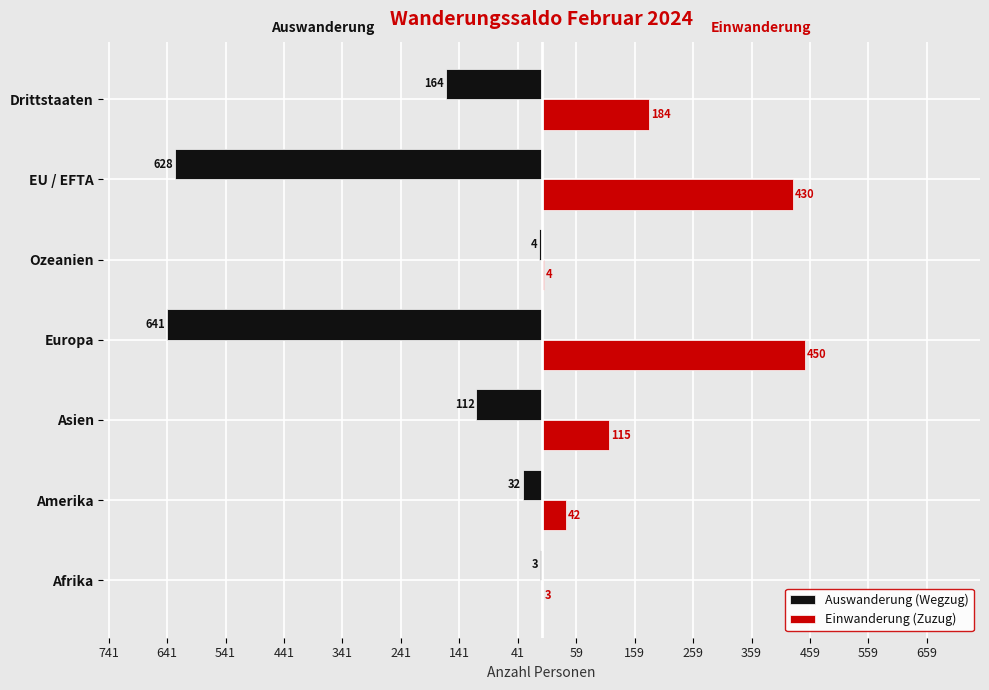

What is the average value of the Einwanderung (Zuzug) series?

175